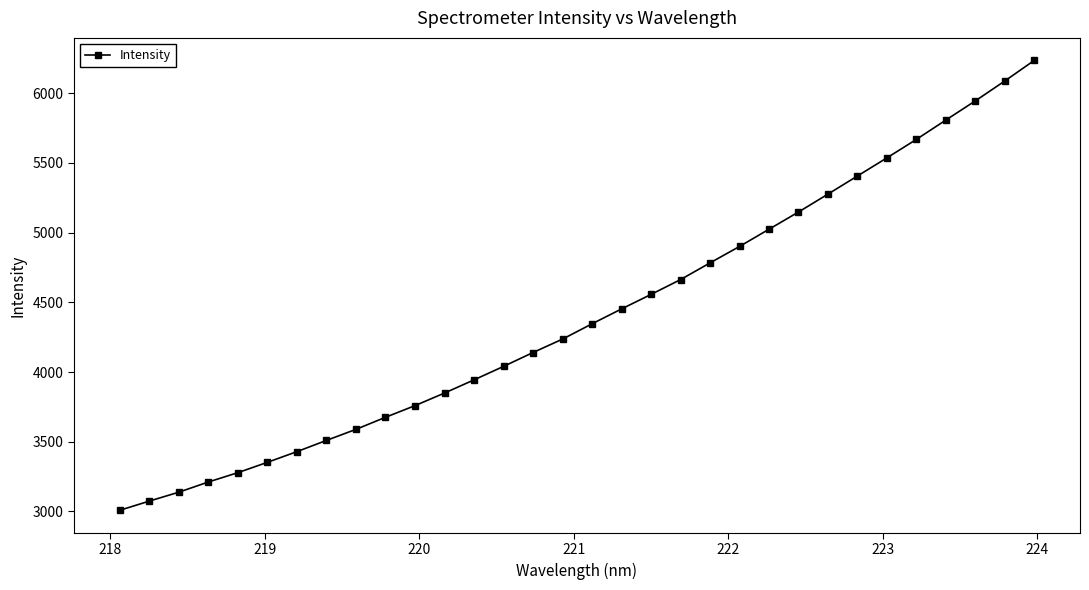

What is the difference between the maximum and minimum values?

3228.2